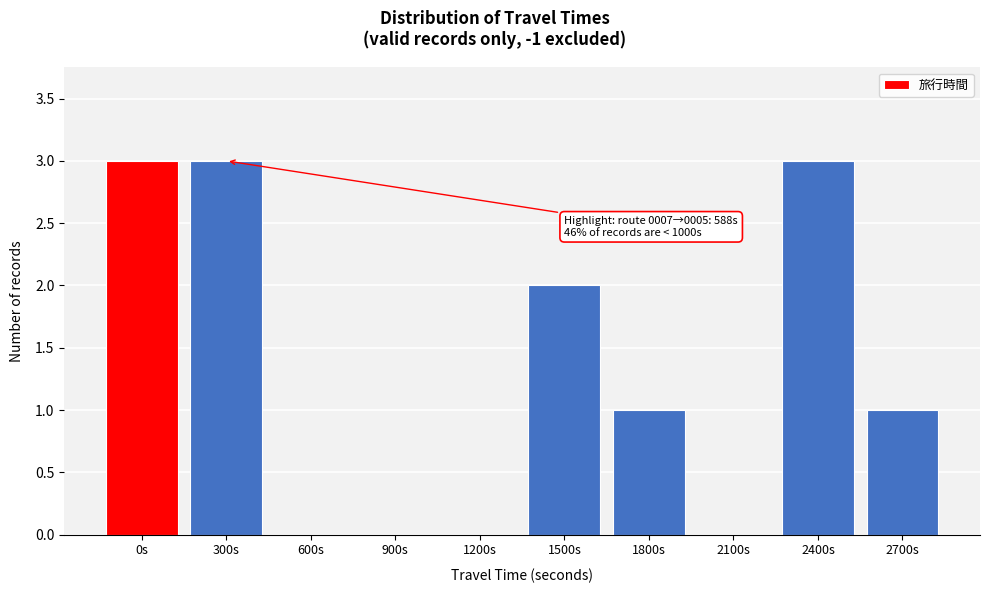

Reading left to right, extract all data points from this chart.

0s=3	300s=3	600s=0	900s=0	1200s=0	1500s=2	1800s=1	2100s=0	2400s=3	2700s=1